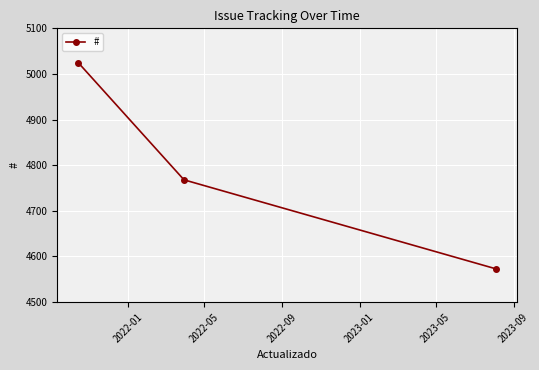

Reading left to right, extract all data points from this chart.

5025	4768	4573